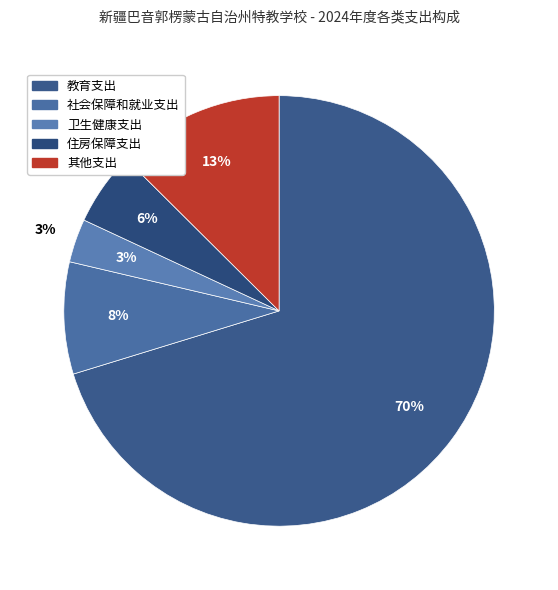

To the nearest percent, what portion does 社会保障和就业支出 represent?

8%